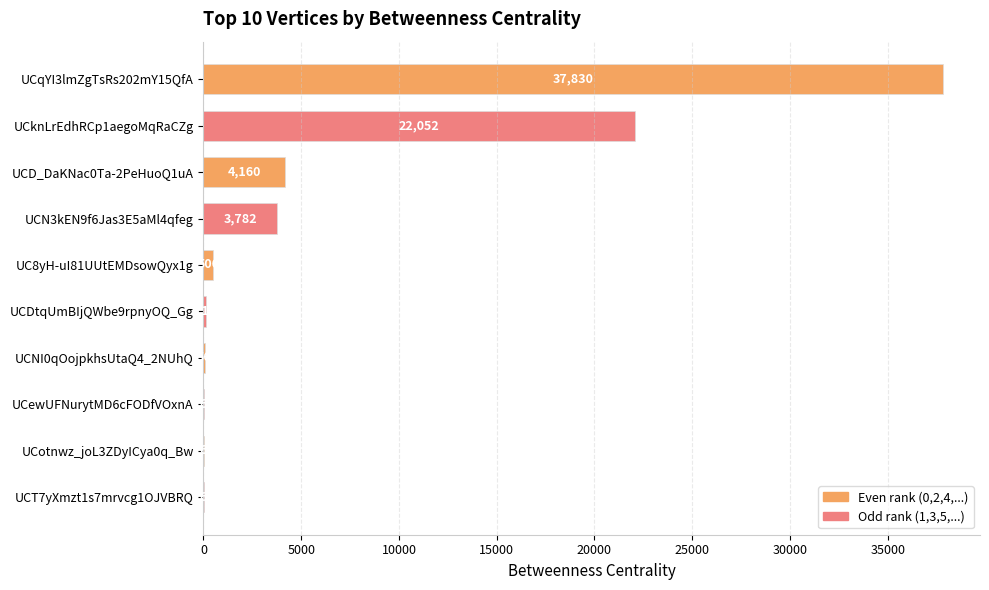

What is the change in value from UCD_DaKNac0Ta-2PeHuoQ1uA to UCotnwz_joL3ZDyICya0q_Bw?

-4154